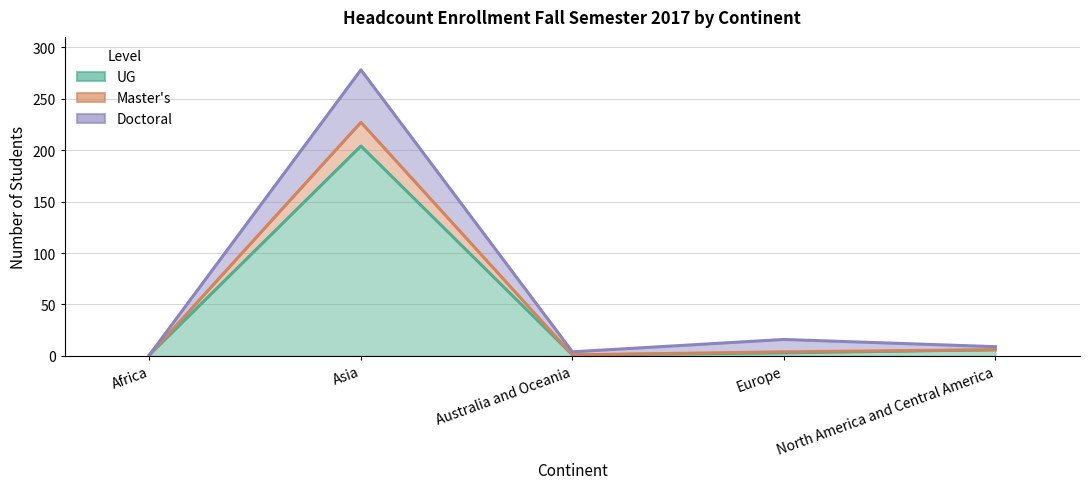

How many interior local valleys does the Master's series have?

1